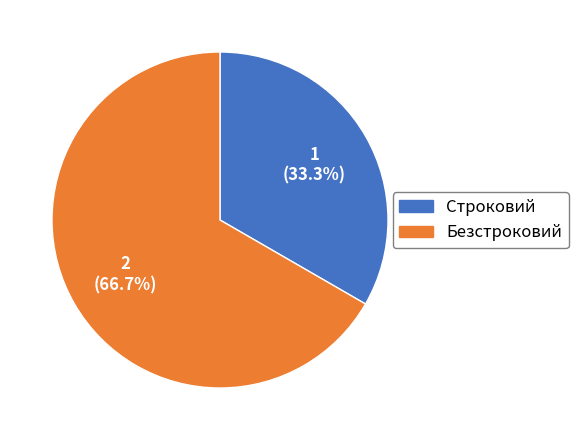

What is the largest slice in the pie chart?

Безстроковий